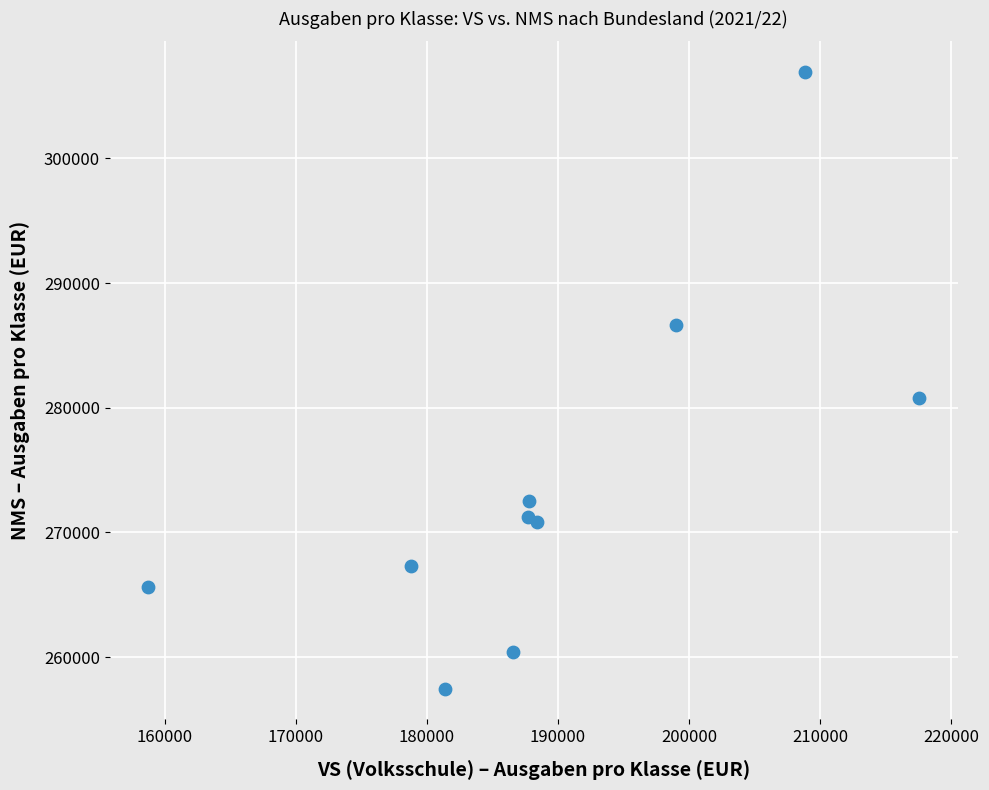

What Y value in the scatter plot is closest to 282193?

280819.9